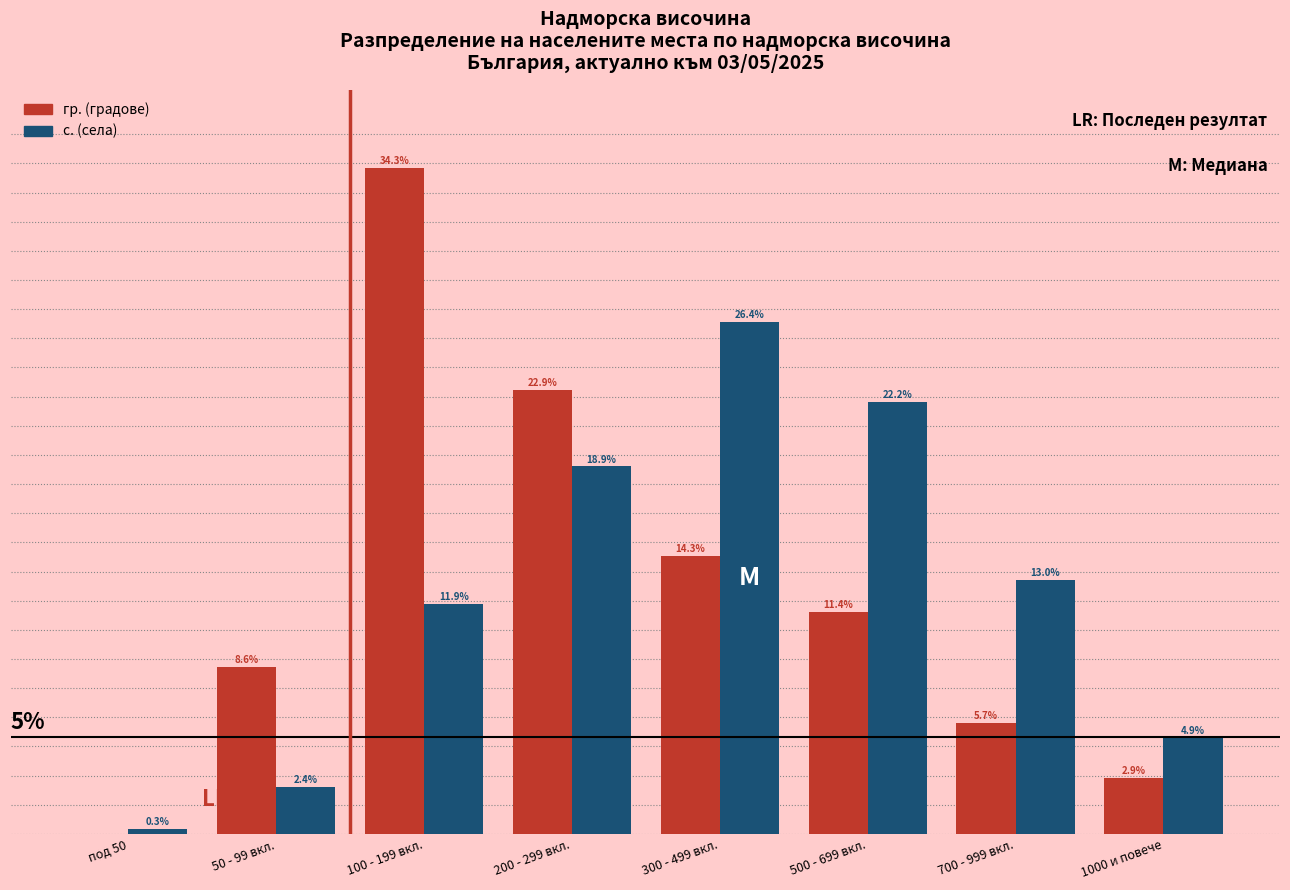

Is the value of гр. (градове) at 300 - 499 вкл. greater than the value of с. (села) at 700 - 999 вкл.?

Yes